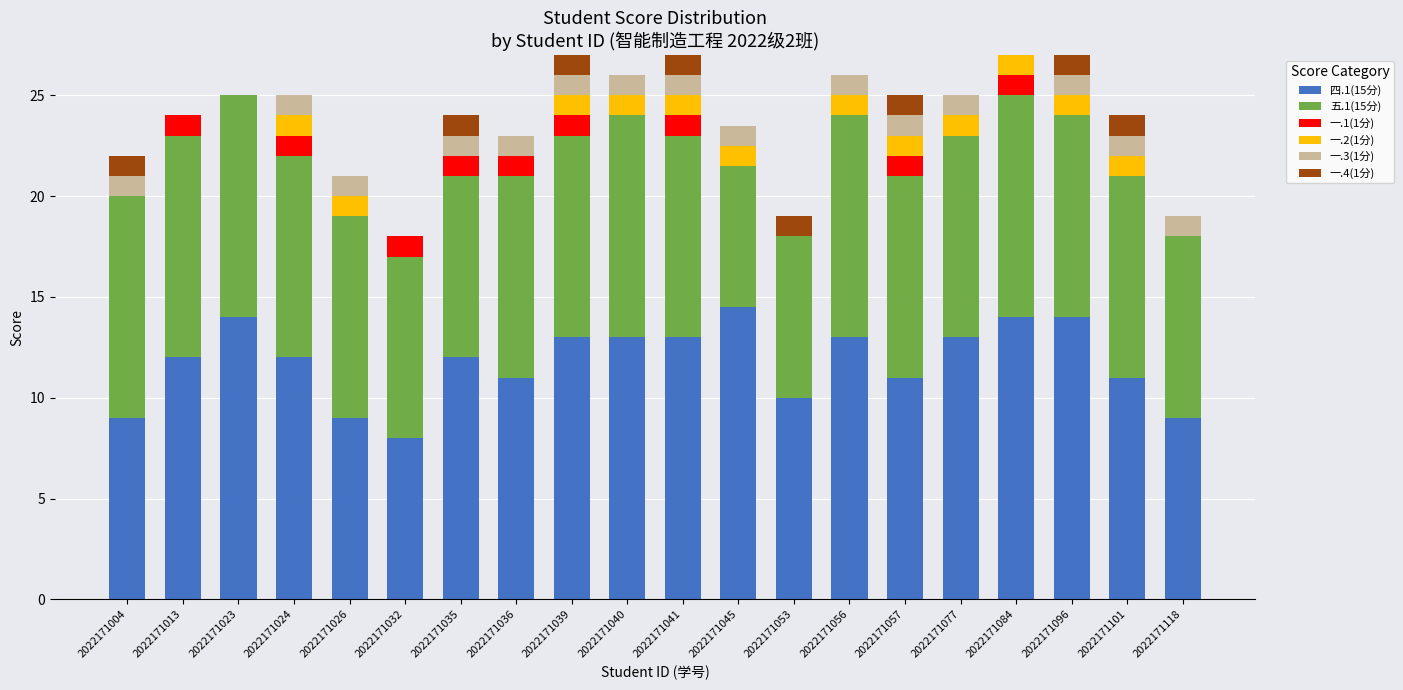

Is it true that 四.1(15分) equals 11.0 at 2022171101?

True